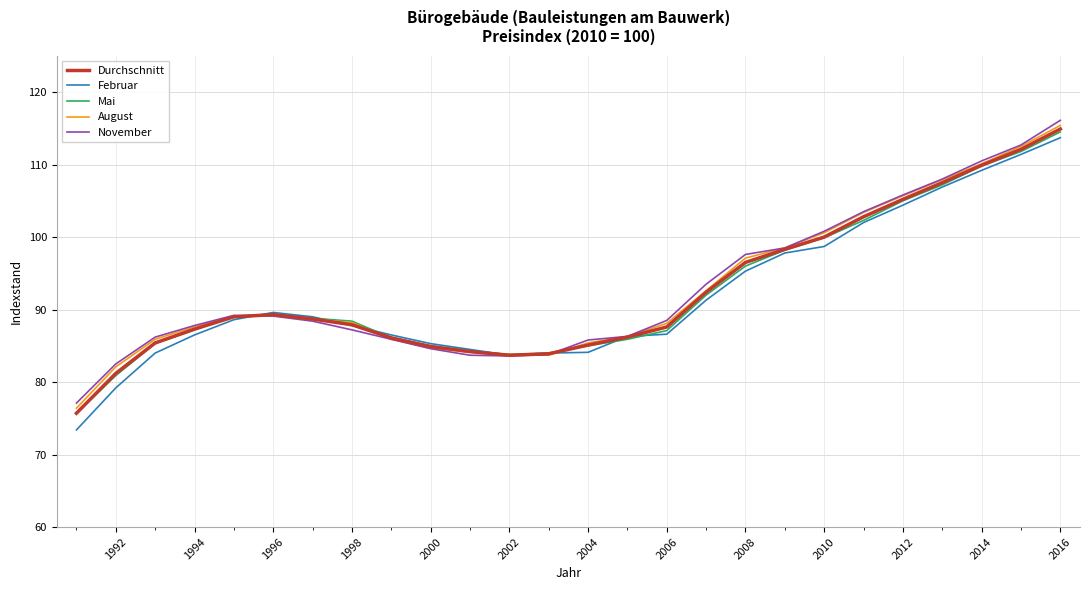

What is the difference between the maximum and minimum values in the Februar series?

40.3